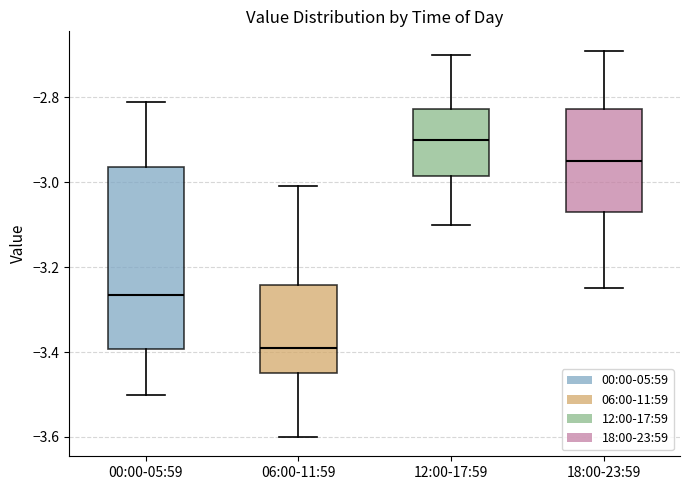

Which box is the tallest, from its lower edge to its upper edge?

00:00-05:59